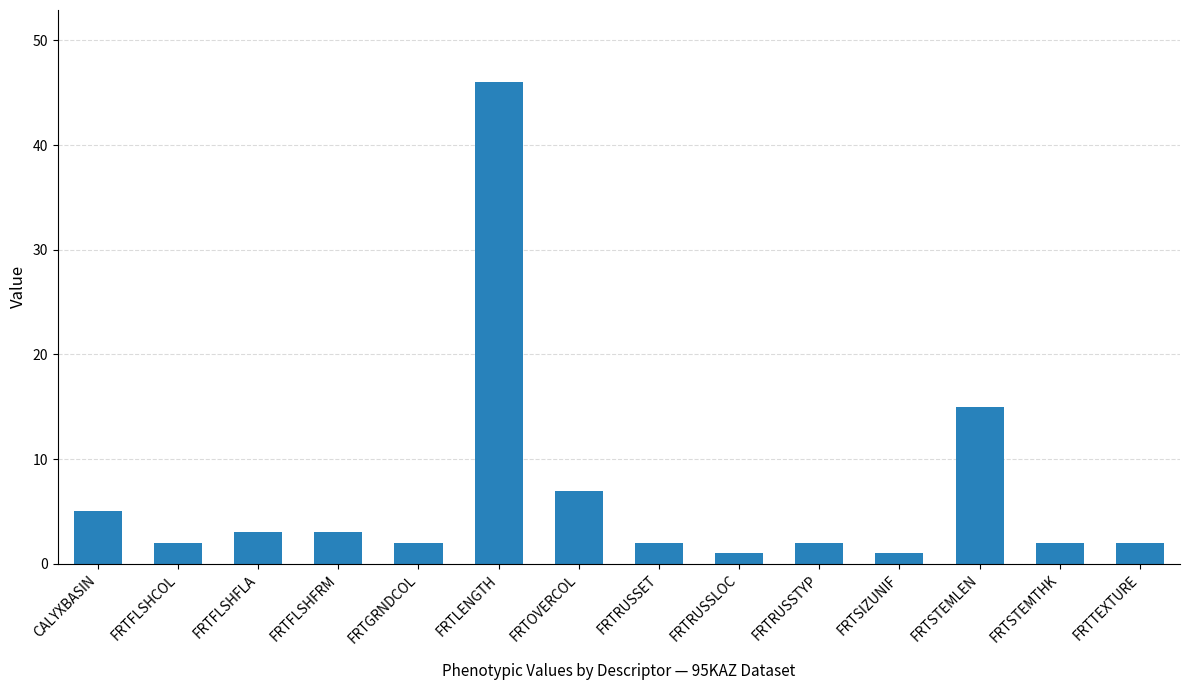

What is the difference between the maximum and minimum values?

45